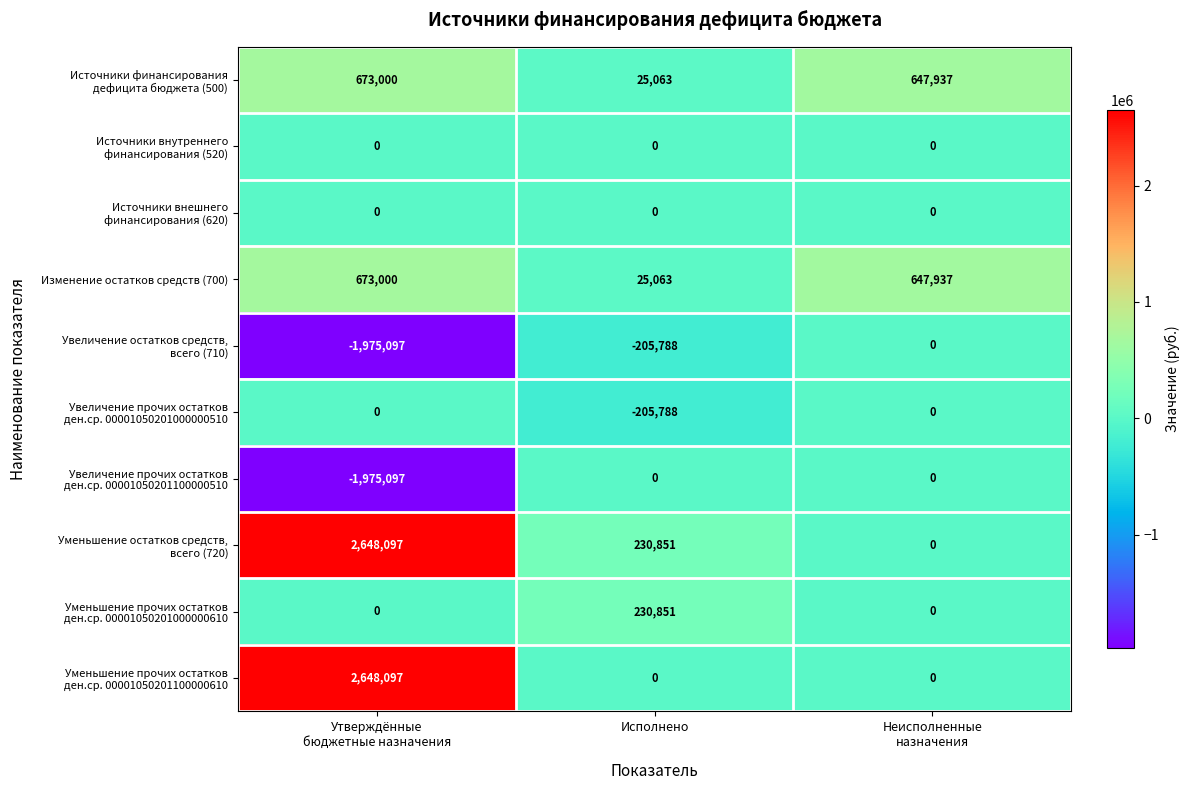

Count the number of data series in this chart.

10